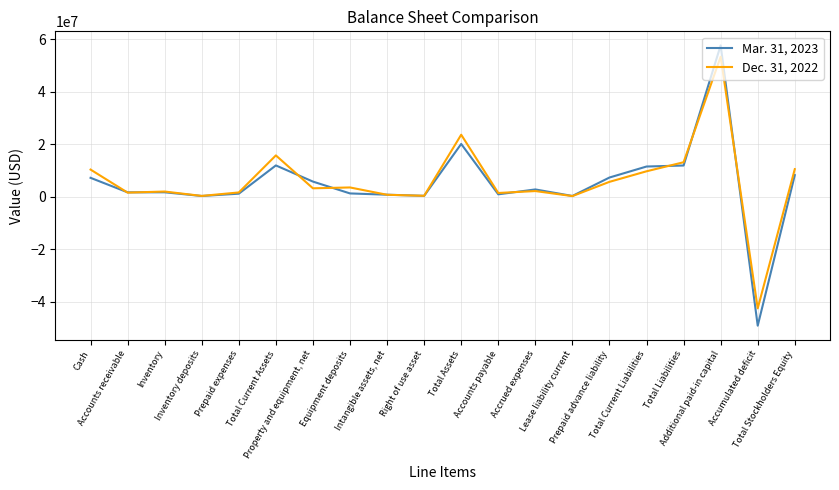

What is the smallest value displayed?

-49196899